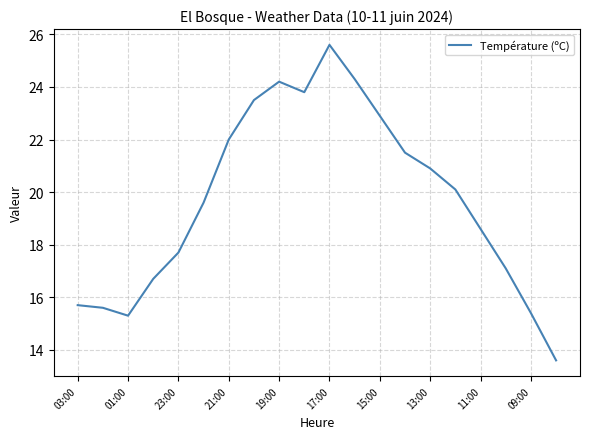

What is the difference between the maximum and minimum values?

12.0